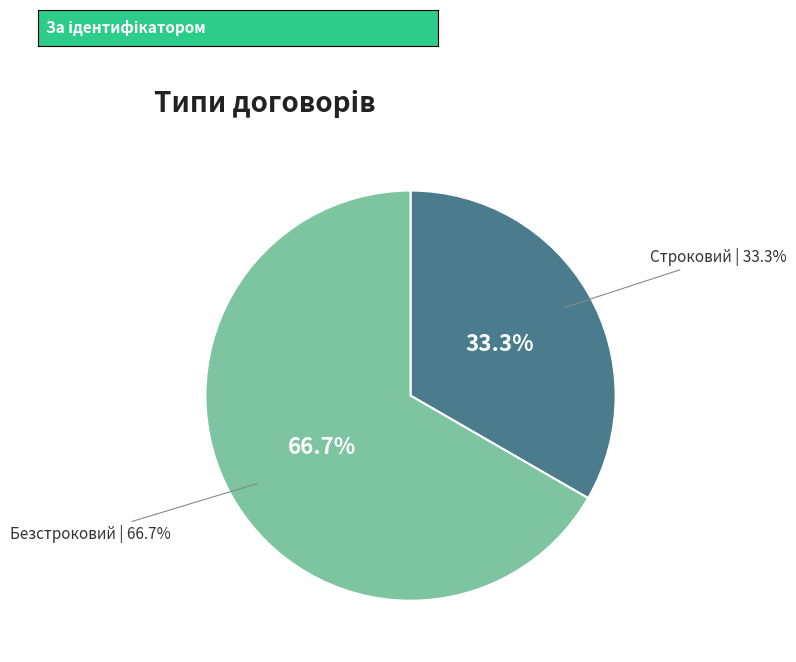

How many slices are in this pie chart?

2